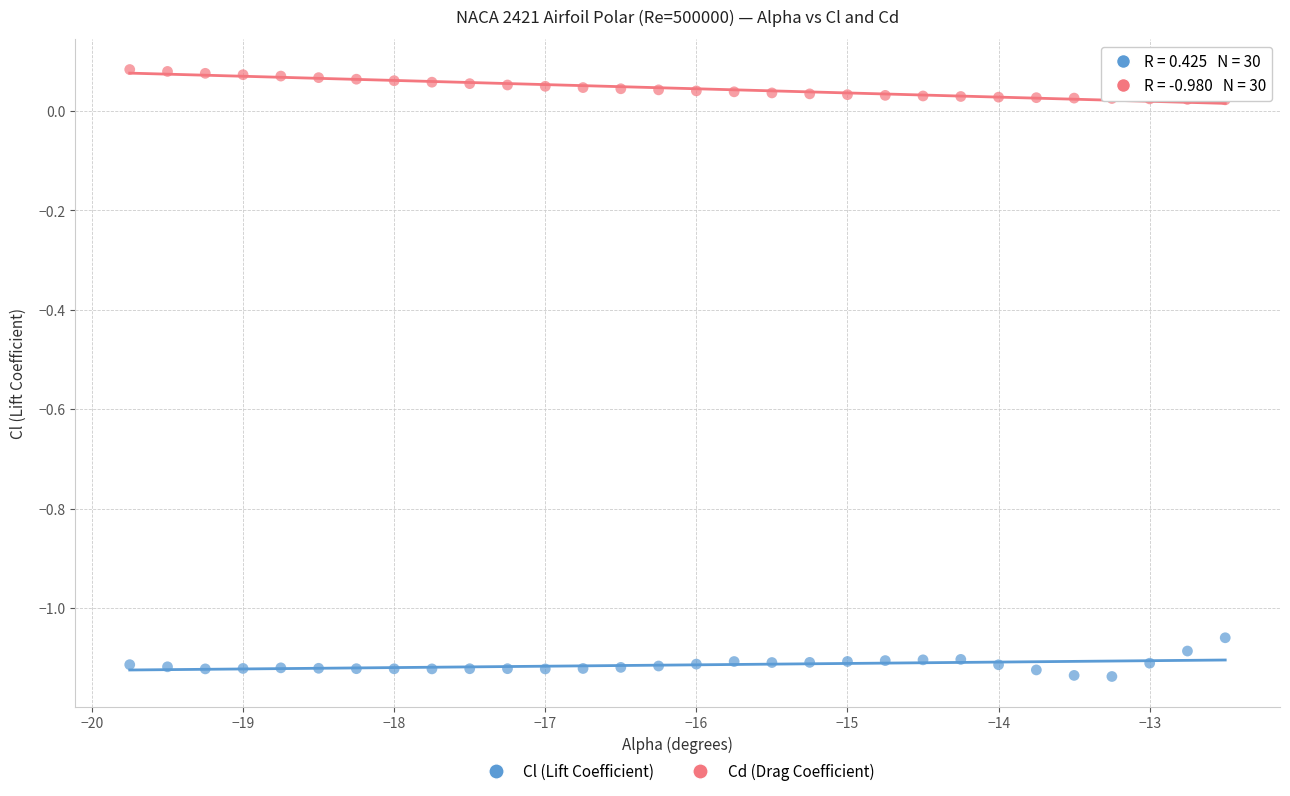

Across all data points, what is the range of Y values (max minus min)?

1.2